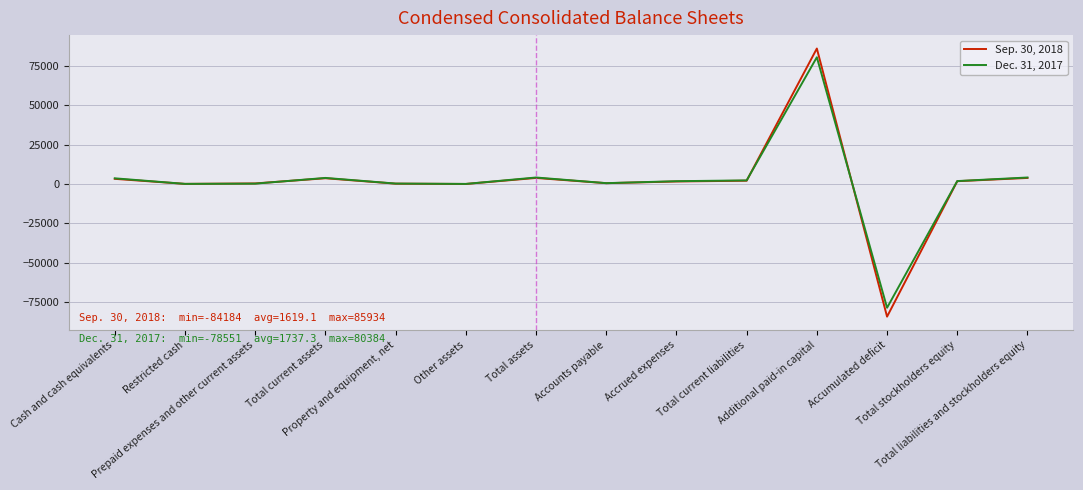

What is the greatest value displayed?

85934